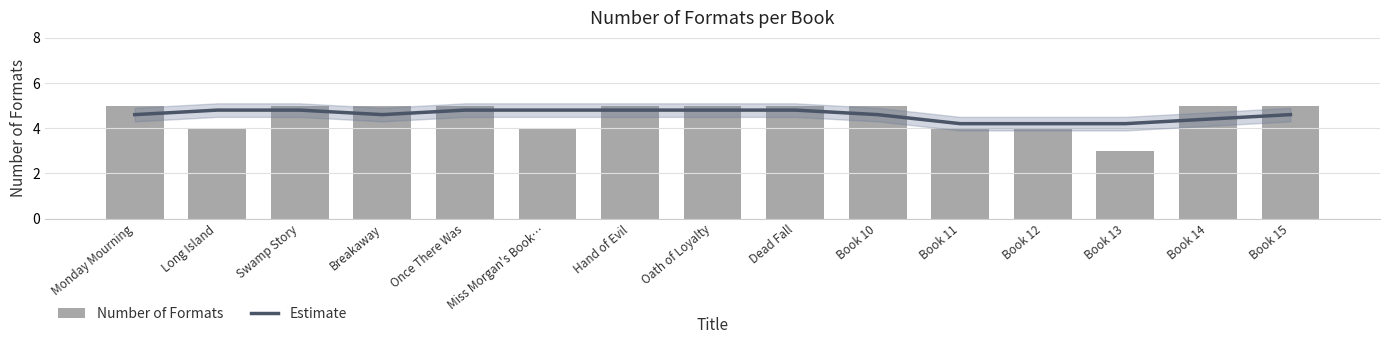

What is the total value across all series at Book 13?

7.2